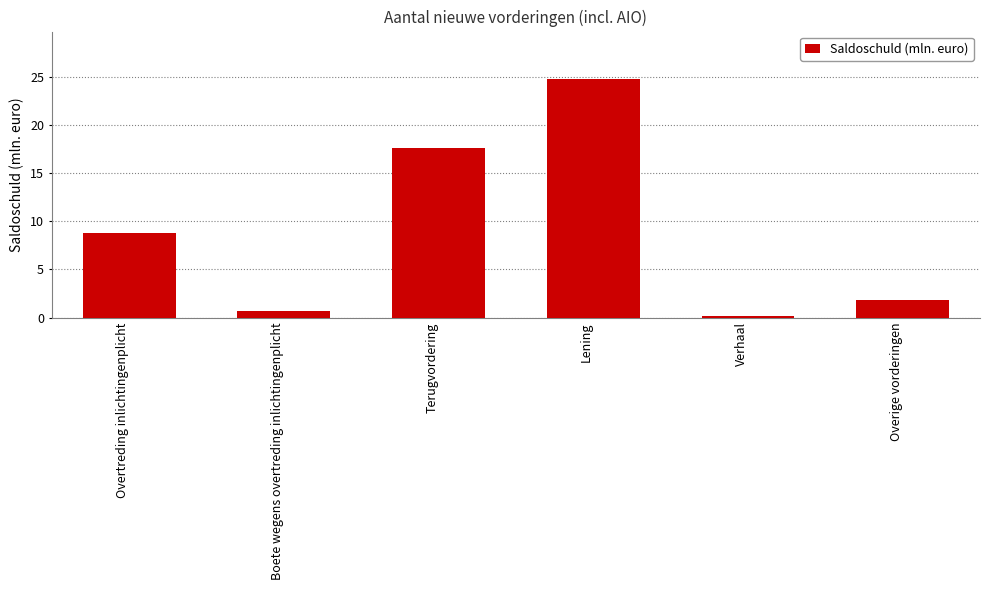

List the labels in order of value, smallest first.

Verhaal, Boete wegens overtreding inlichtingenplicht, Overige vorderingen, Overtreding inlichtingenplicht, Terugvordering, Lening